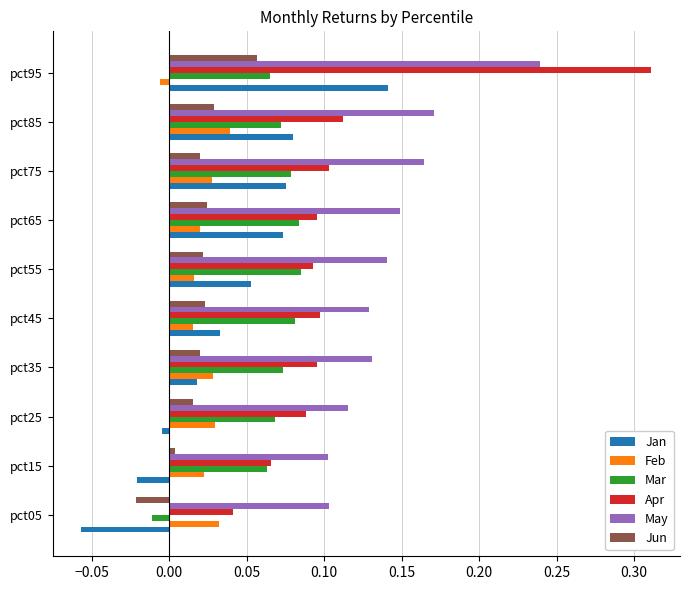

Is the value of Feb at pct85 greater than the value of Jun at pct45?

Yes